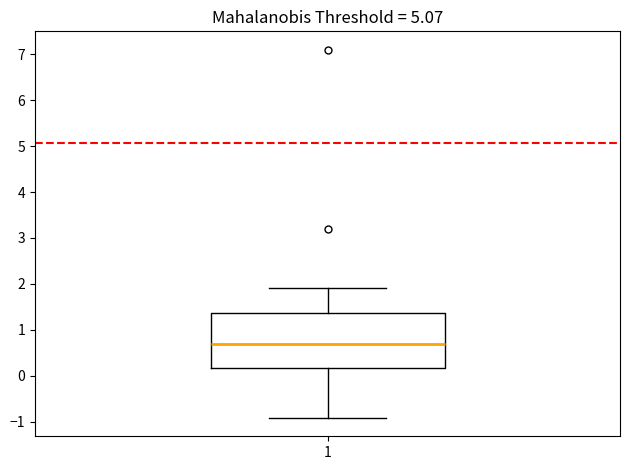

Where does the upper whisker of the box at x = 1 end on the y-axis? The values are not printed on the chart, so give them approximately, as read against the axis.

1.9